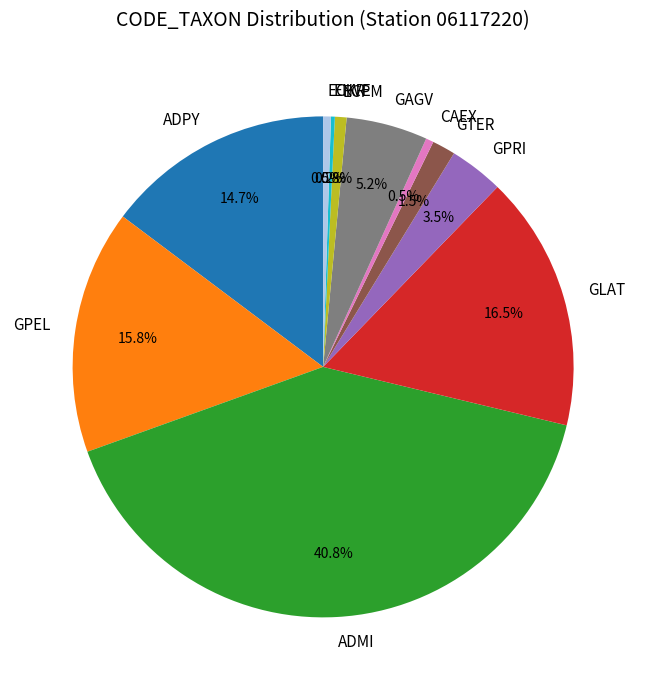

Is it true that ADMI is 41% of the pie?

True